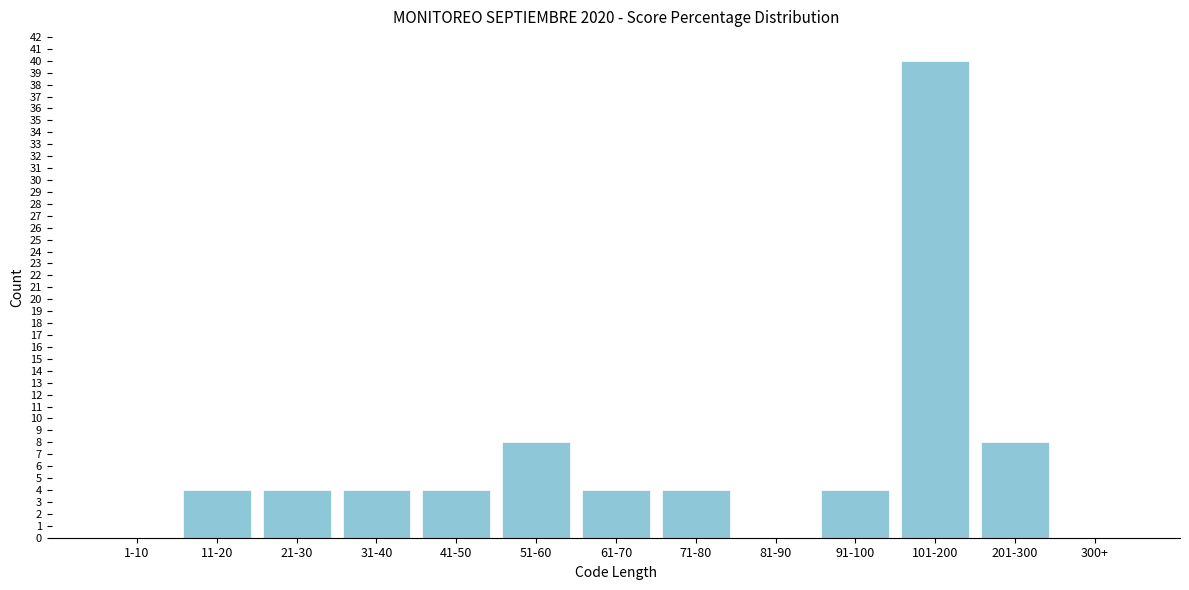

Reading left to right, what are all the values shown in this chart?

1-10=0	11-20=4	21-30=4	31-40=4	41-50=4	51-60=8	61-70=4	71-80=4	81-90=0	91-100=4	101-200=40	201-300=8	300+=0